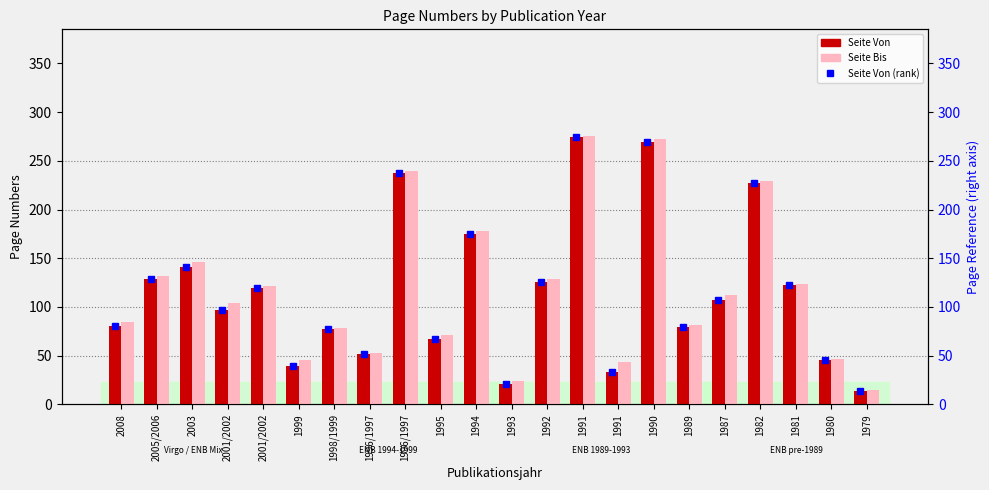

Between 1991 and 1990, which series saw the biggest shift?

Seite Von